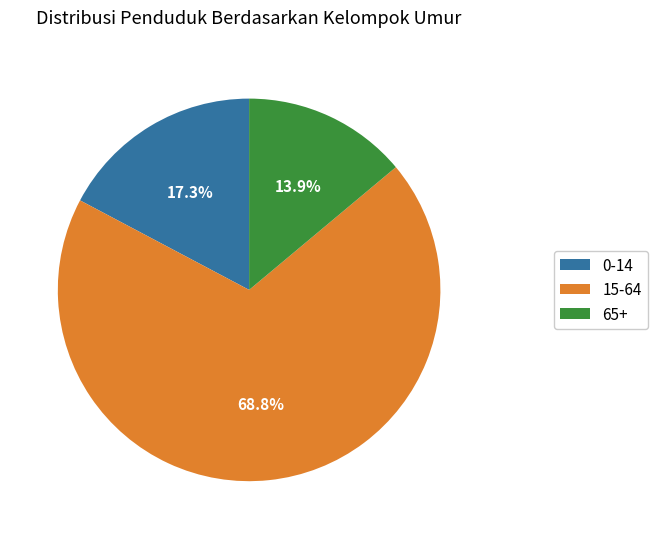

To the nearest percent, what portion does 0-14 represent?

17%